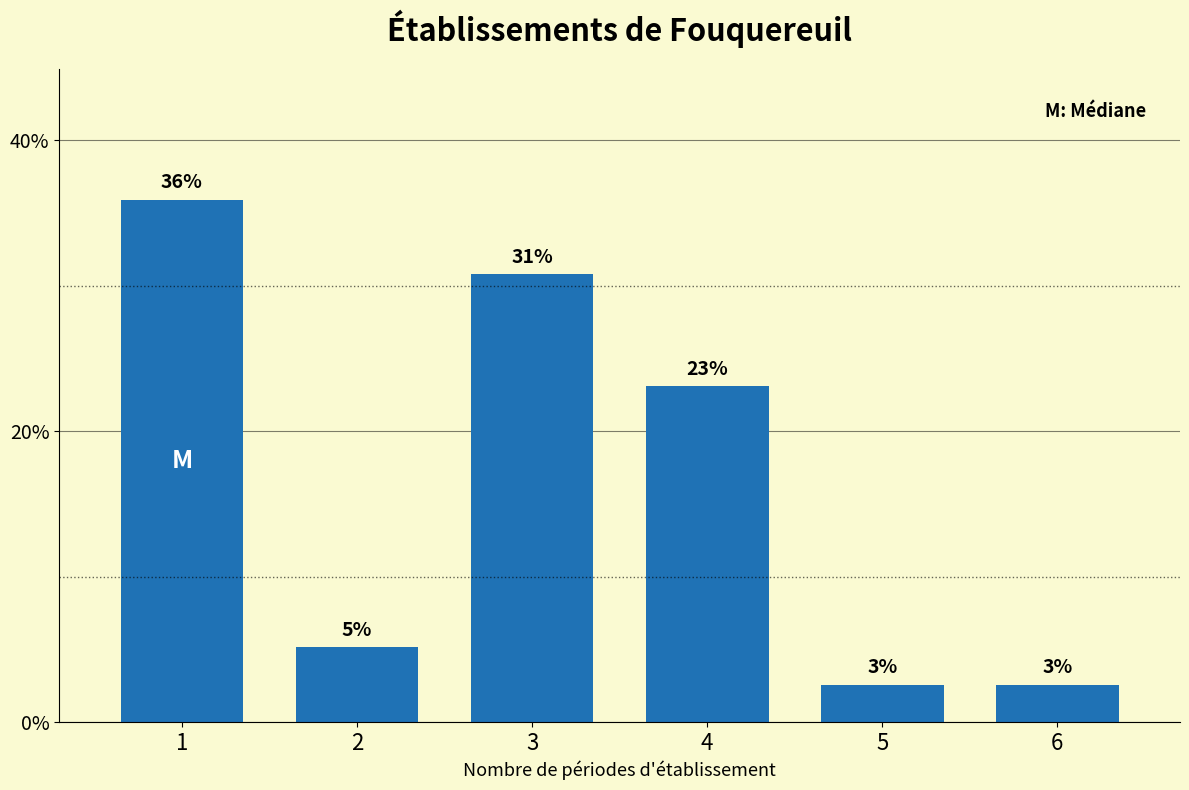

Are the bars horizontal?

No